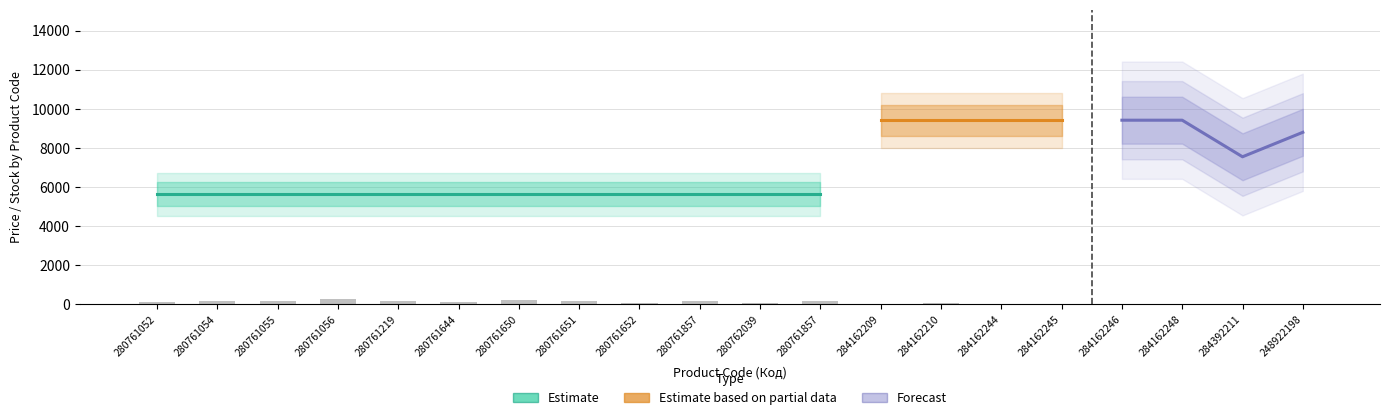

Are the bars horizontal?

No